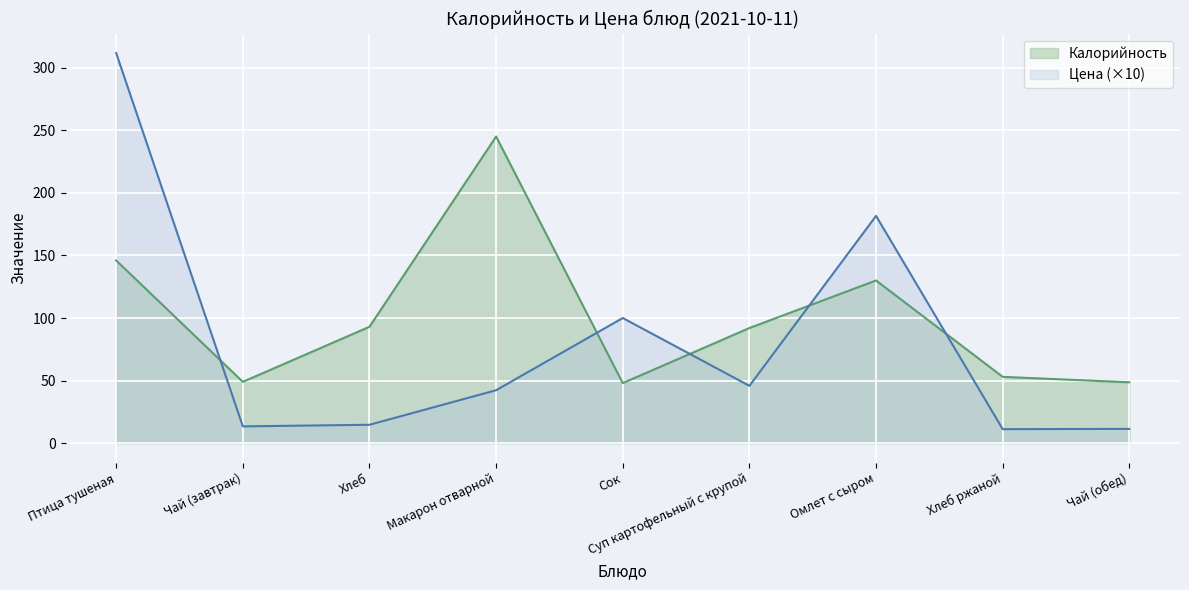

At which label does Цена reach its minimum?

Хлеб ржаной